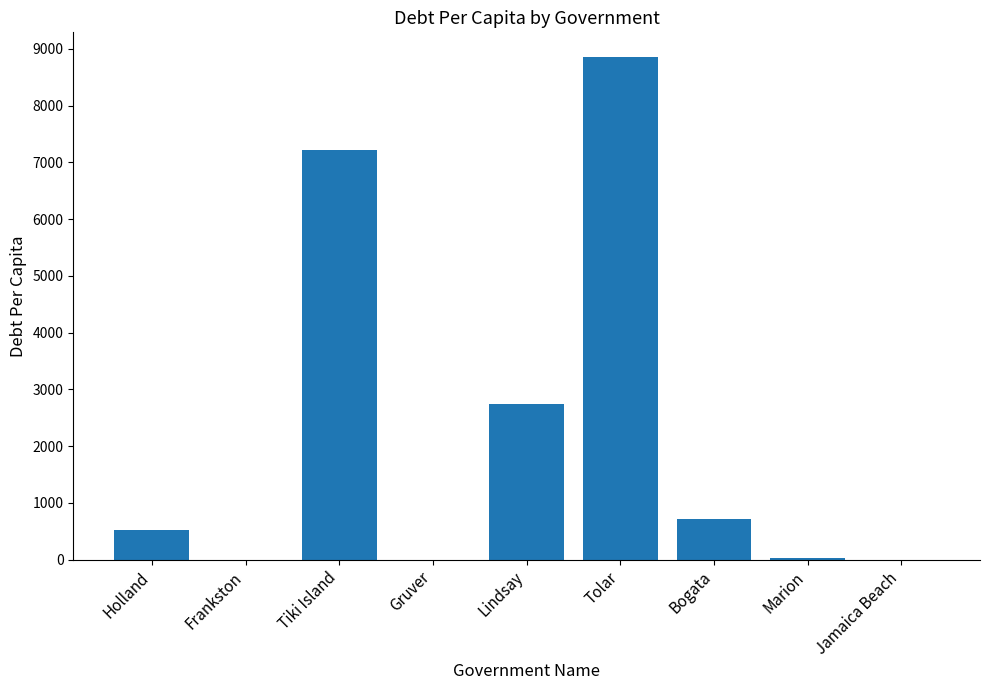

Between Holland and Tiki Island, which is larger?

Tiki Island